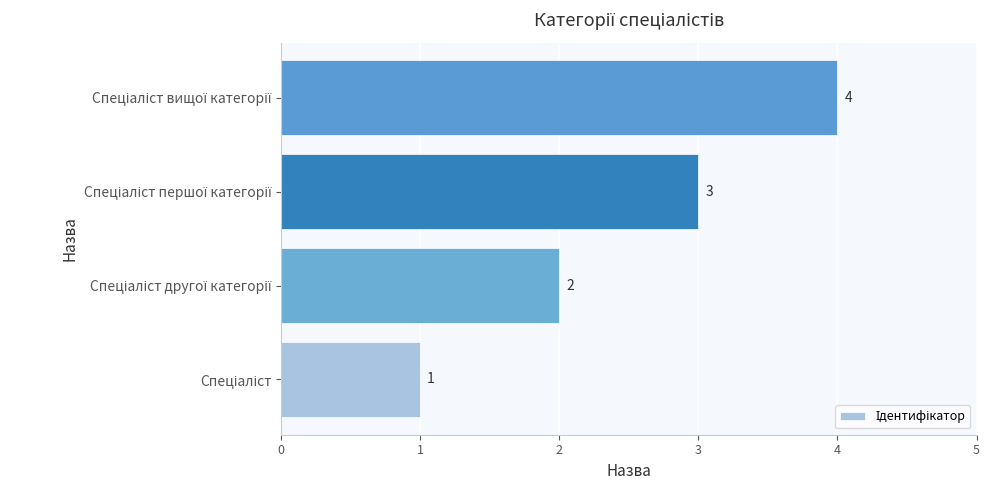

Count the values in the range 2 to 4.

3